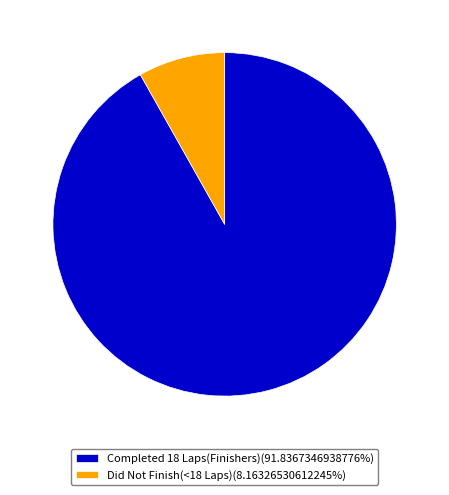

Is there any slice that represents more than half of the pie?

Yes